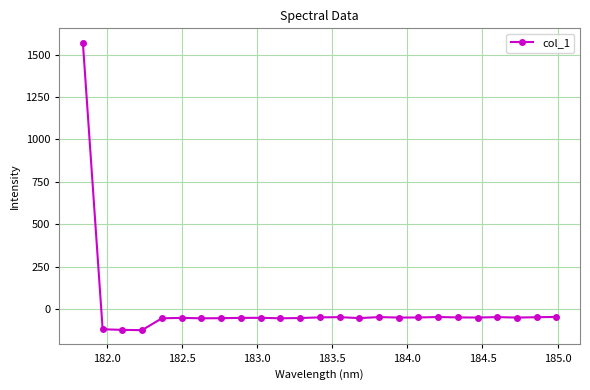

What is the difference between the maximum and minimum values?

1696.1